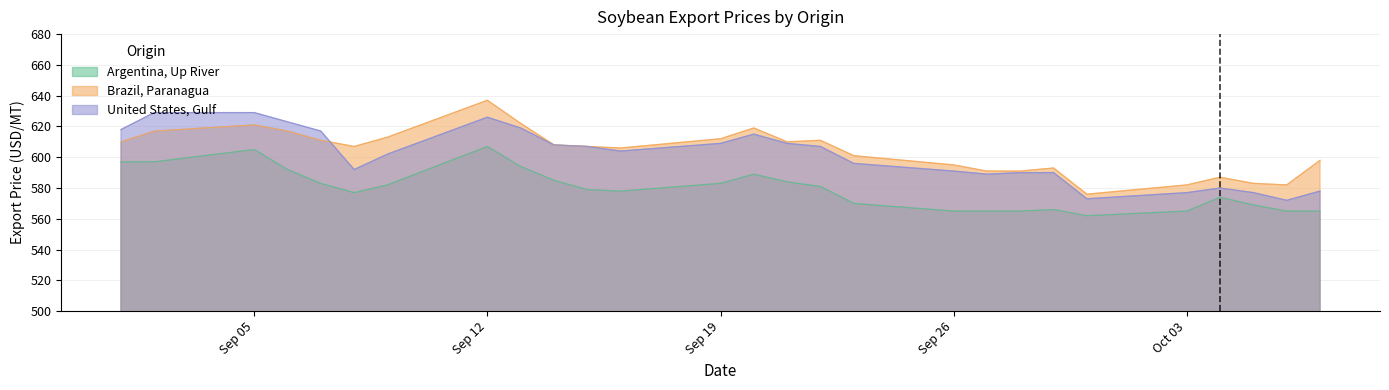

Which series has the largest total across all categories?

Brazil, Paranagua